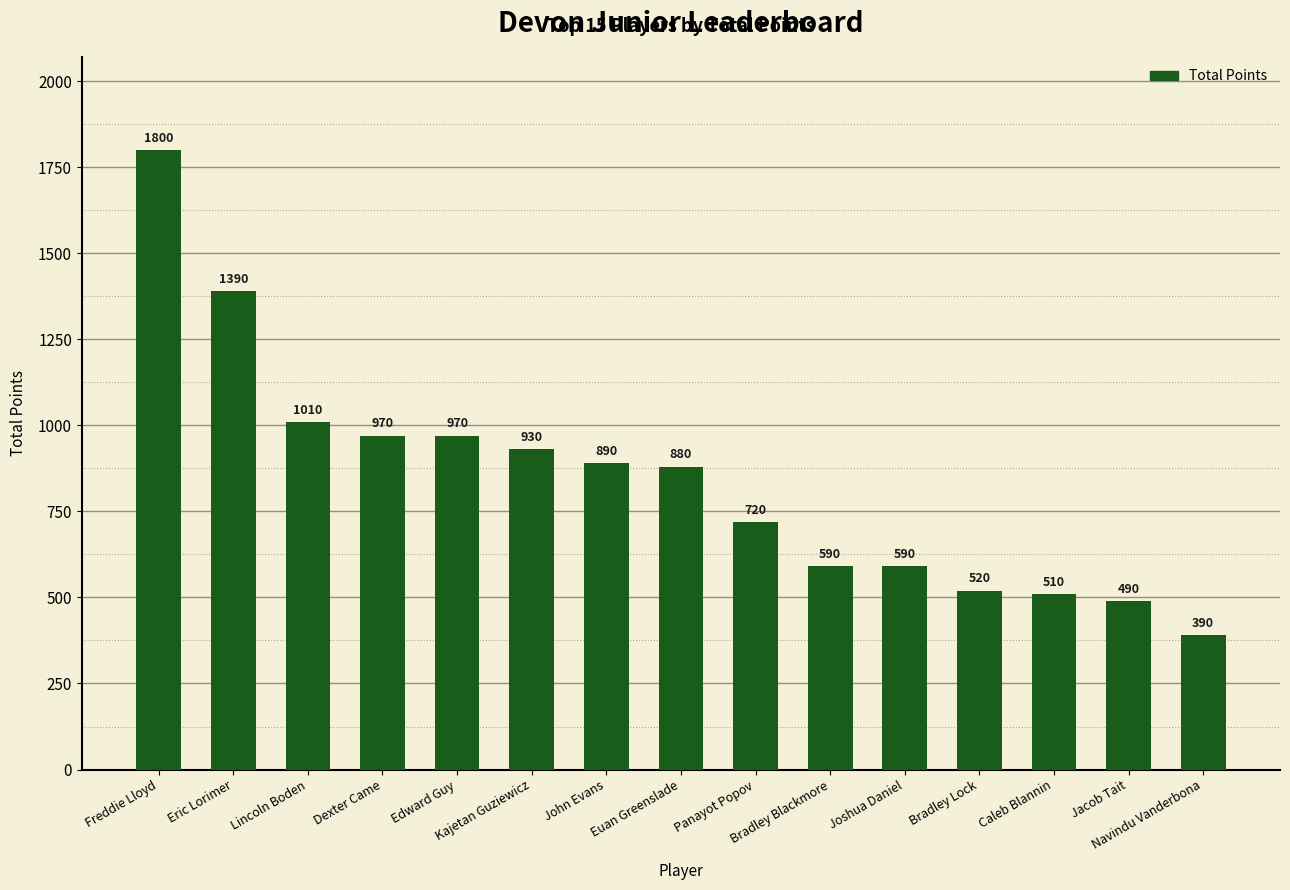

Which category has the highest value across all series?

Freddie Lloyd